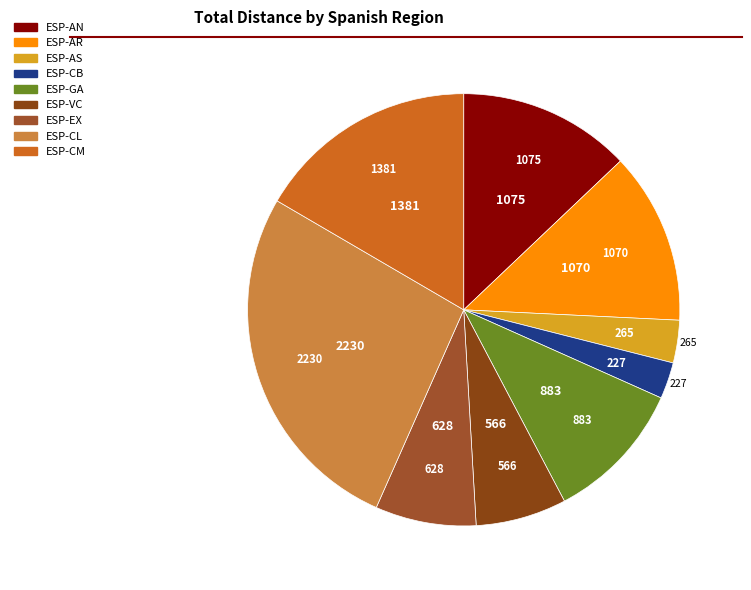

Is the sum of ESP-CB and ESP-AR greater than half?

No